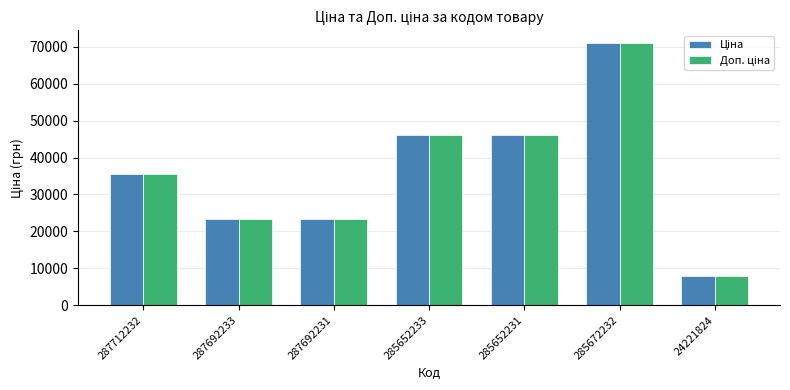

At which category does the chart reach its peak across all series?

285672232